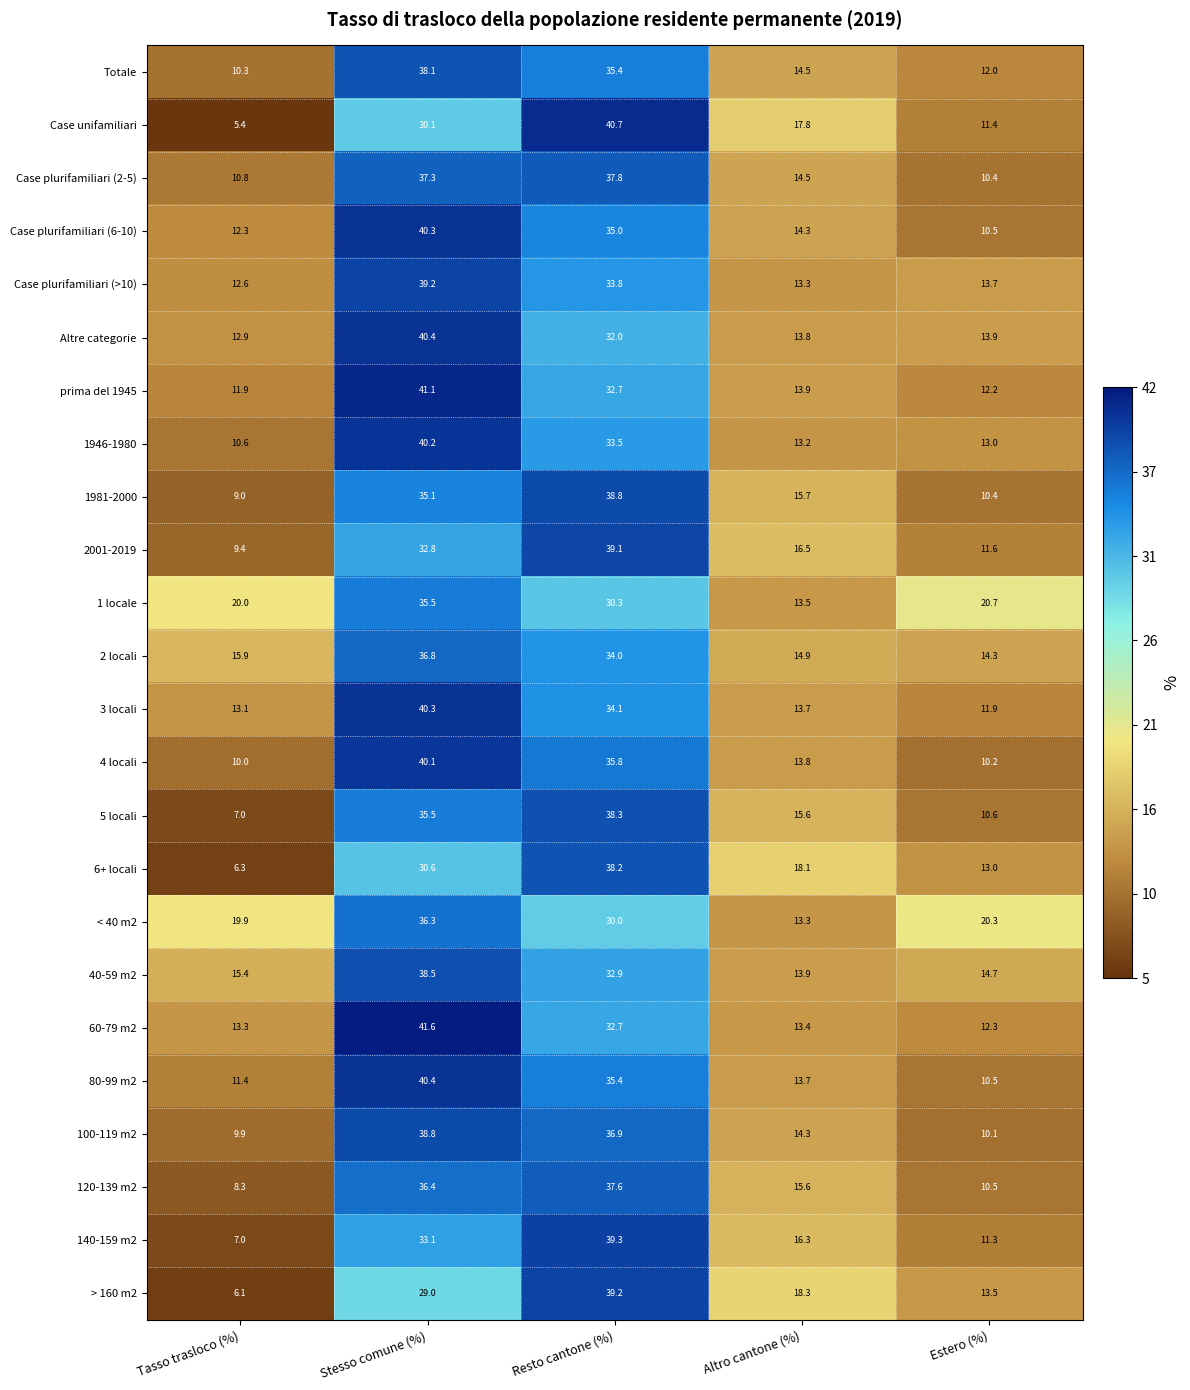

What is the sum of the Case plurifamiliari (2-5) values at Altro cantone (%) and Resto cantone (%)?

52.3